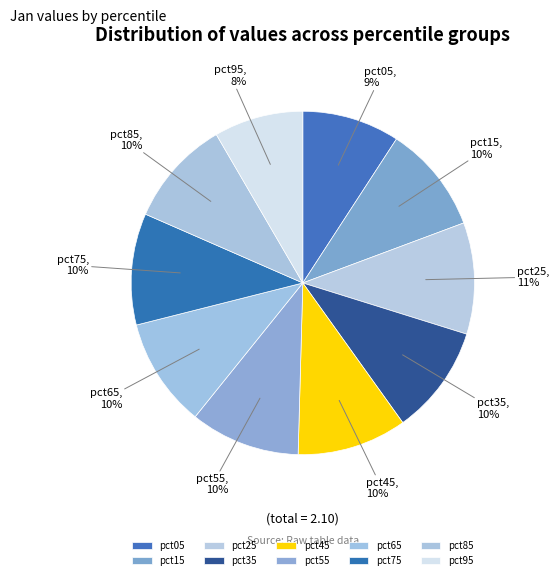

Which category has the biggest portion of the pie?

pct25